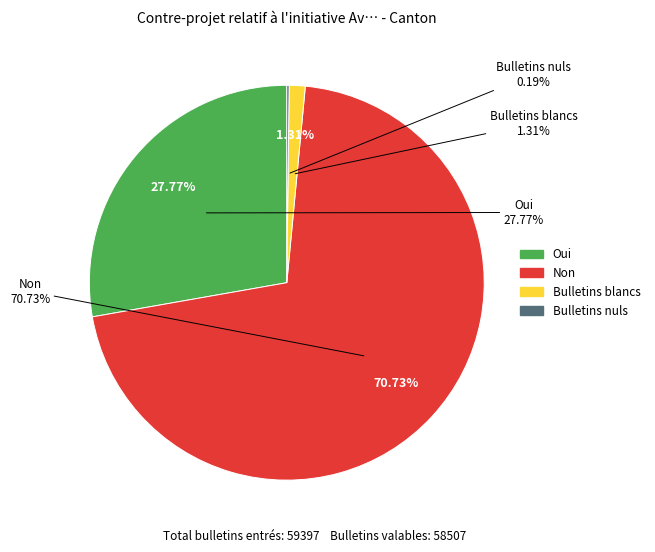

Which category has the biggest portion of the pie?

Non